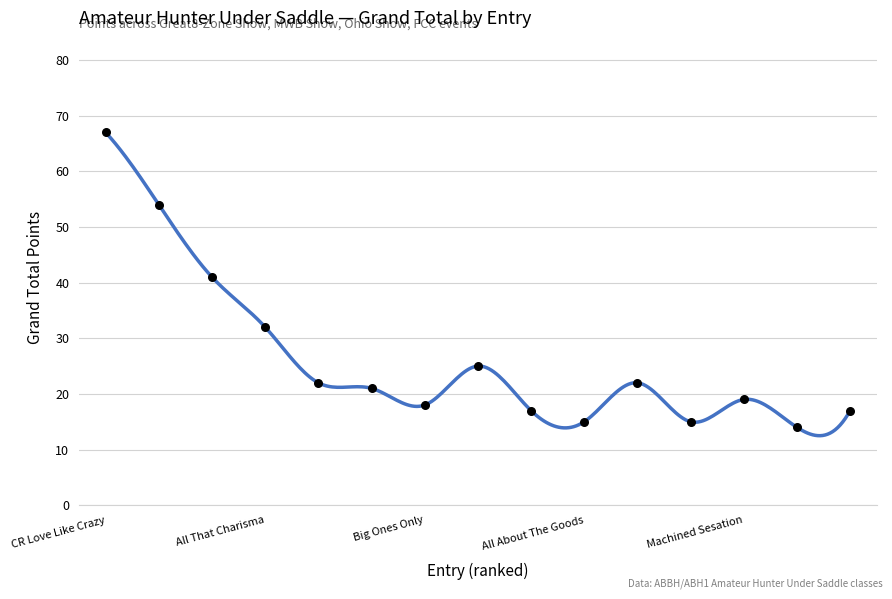

Which has a higher value, All In Red or Big Ones Only?

All In Red